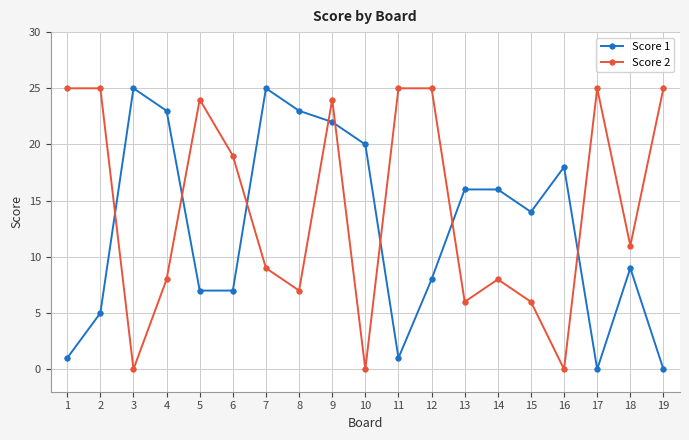

What is the value of the Score 1 point at the 1st from the left?

1